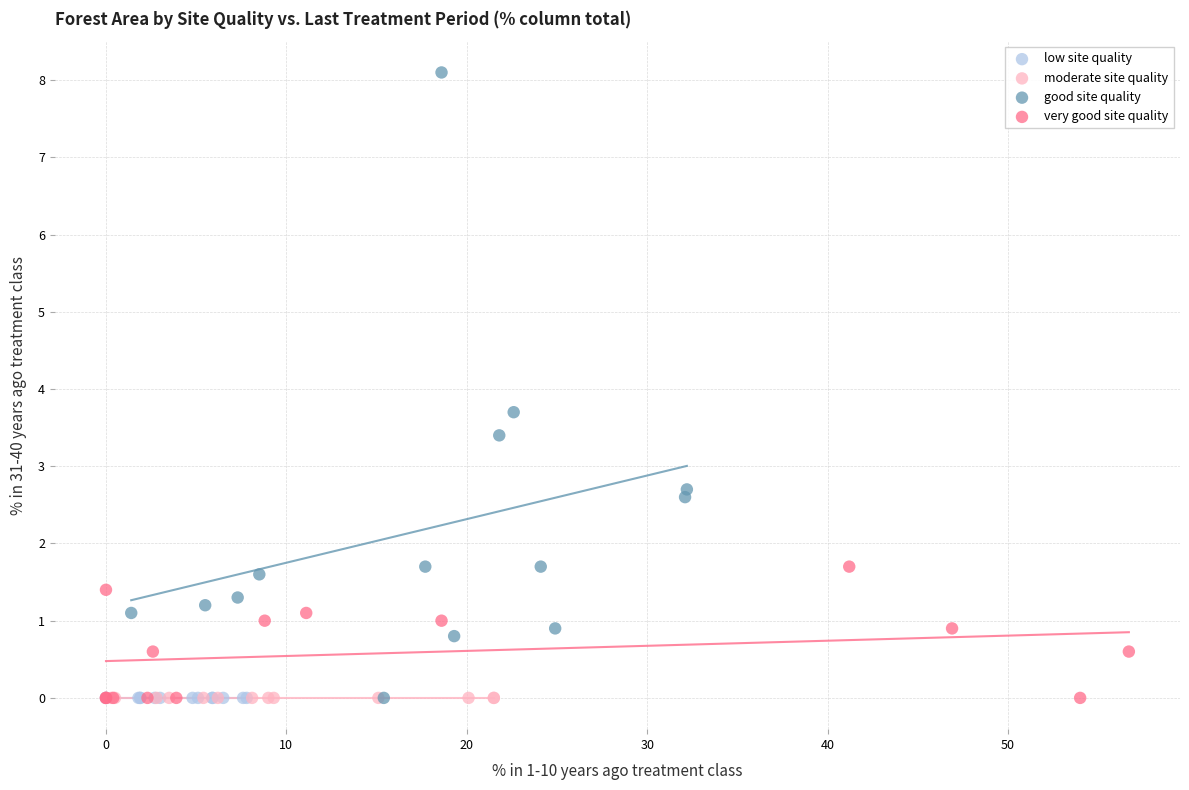

Which series contains the highest Y value?

good site quality